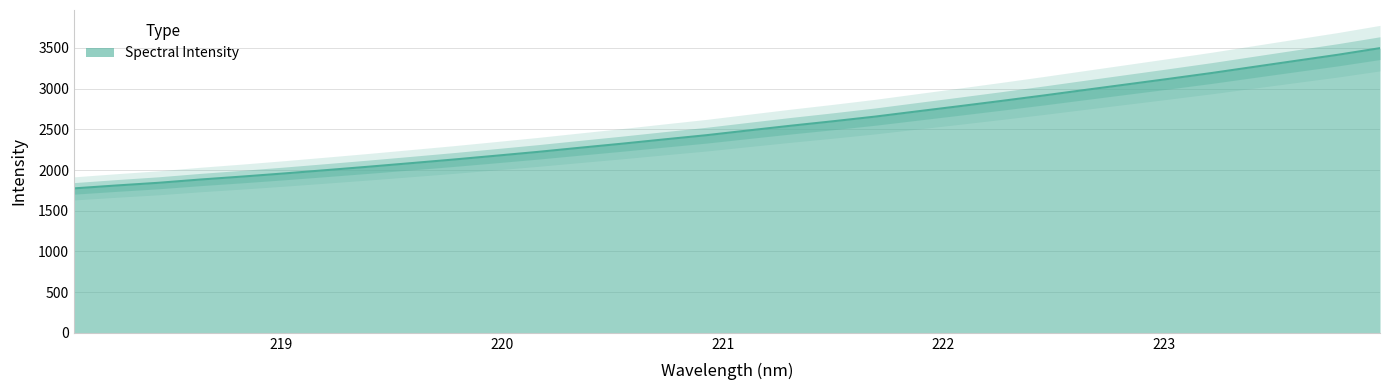

What position from the right is 223.5987?

3